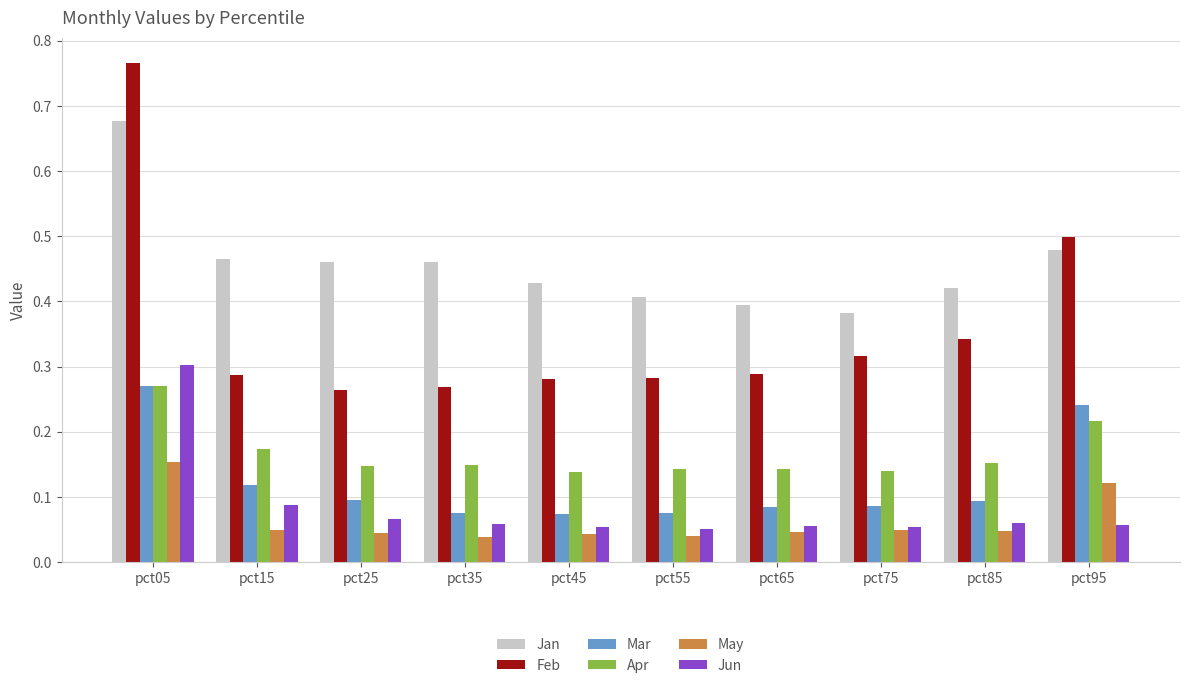

Count the Feb values in the range 0 to 1.

10